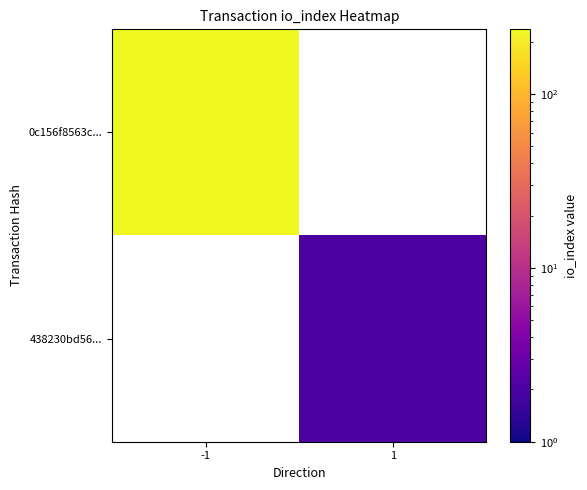

Reading left to right, extract all data points from this chart.

0c156f8563c...: -1=236	1=0
438230bd56...: -1=0	1=2